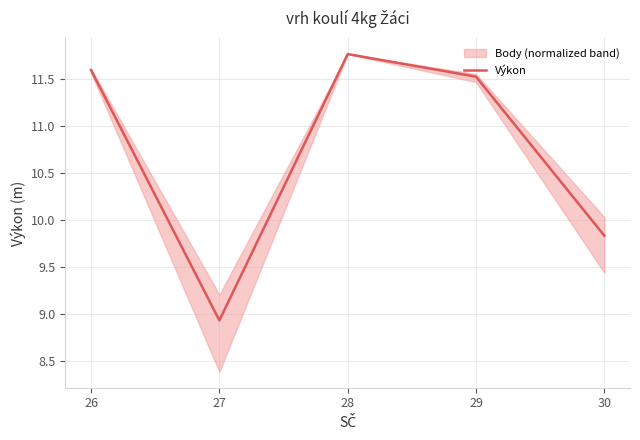

What is the average value?

10.7